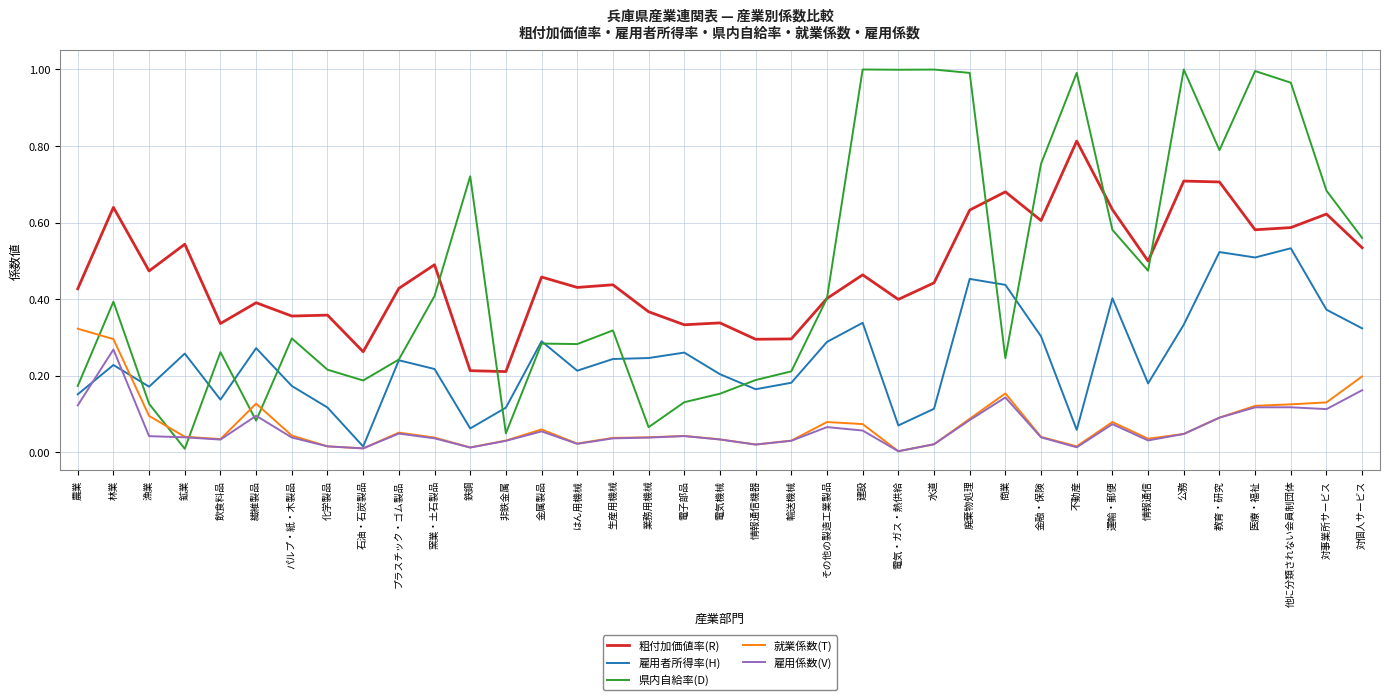

What are all the series names shown in the legend?

粗付加価値率(R), 雇用者所得率(H), 県内自給率(D), 就業係数(T), 雇用係数(V)